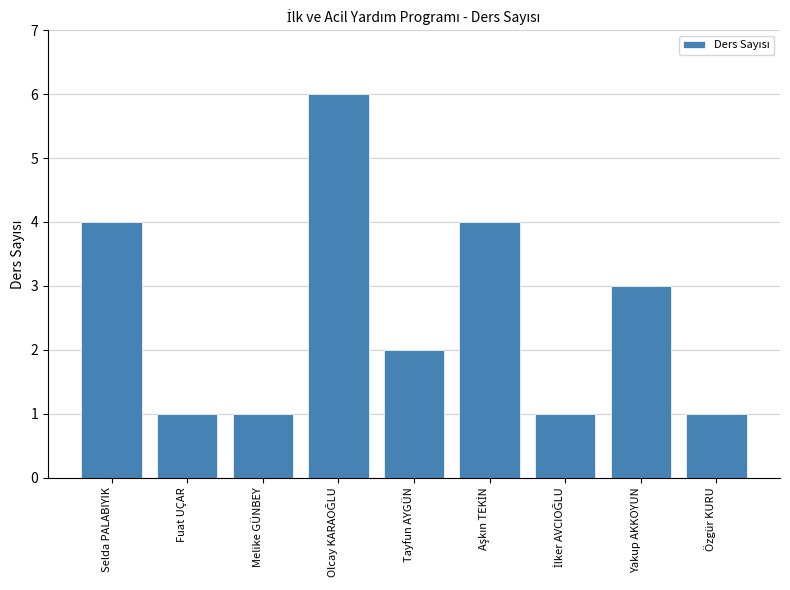

Which has a higher value, Tayfun AYGÜN or Özgür KURU?

Tayfun AYGÜN